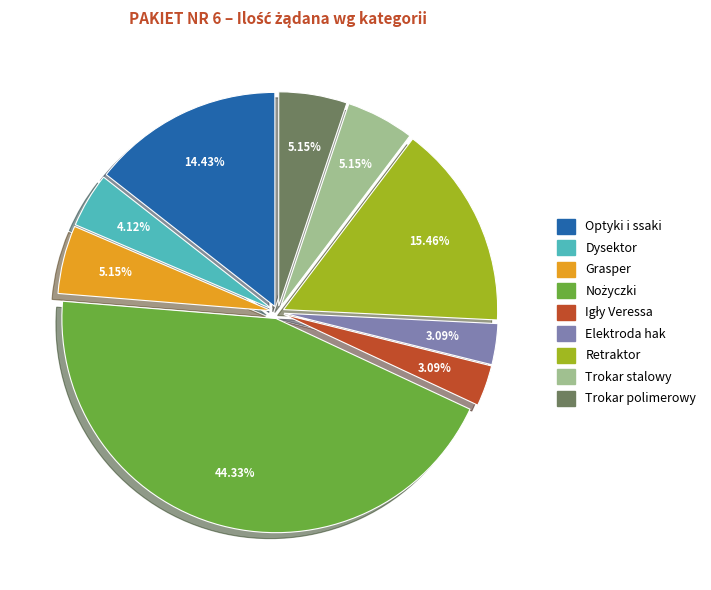

Is there any slice that represents more than half of the pie?

No